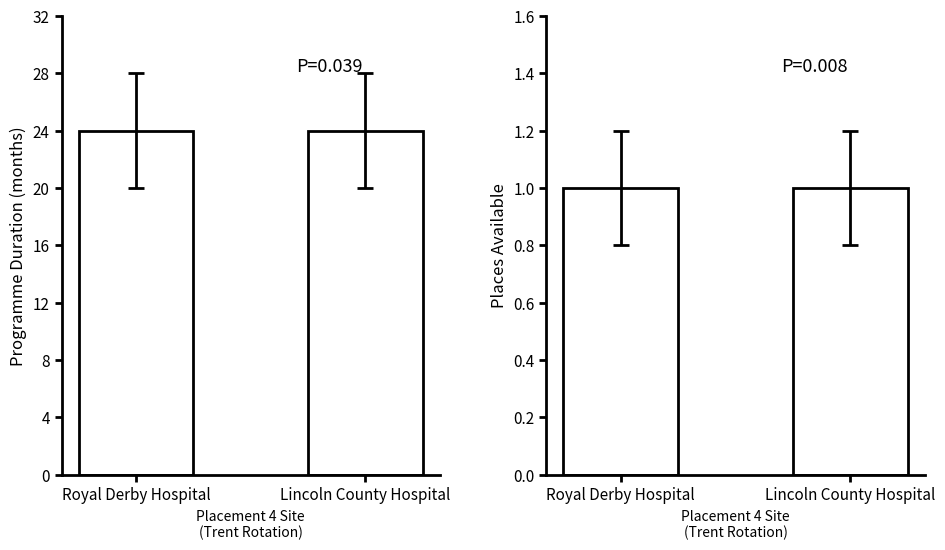

Which series has the largest total across all categories?

Programme Duration